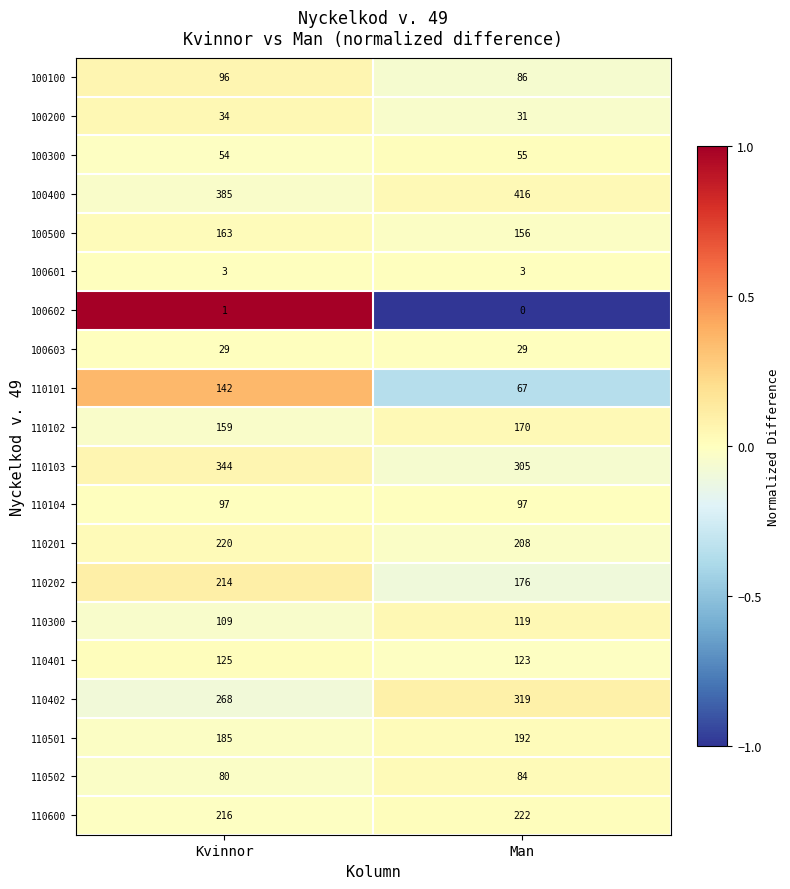

What is the greatest value displayed?

416